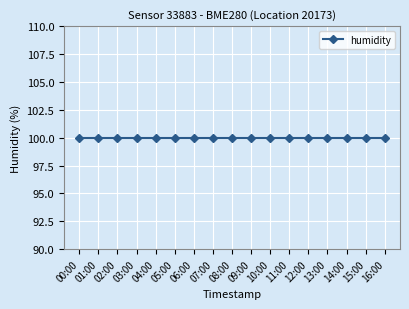

True or false: pressure and temperature intersect in this chart.

False